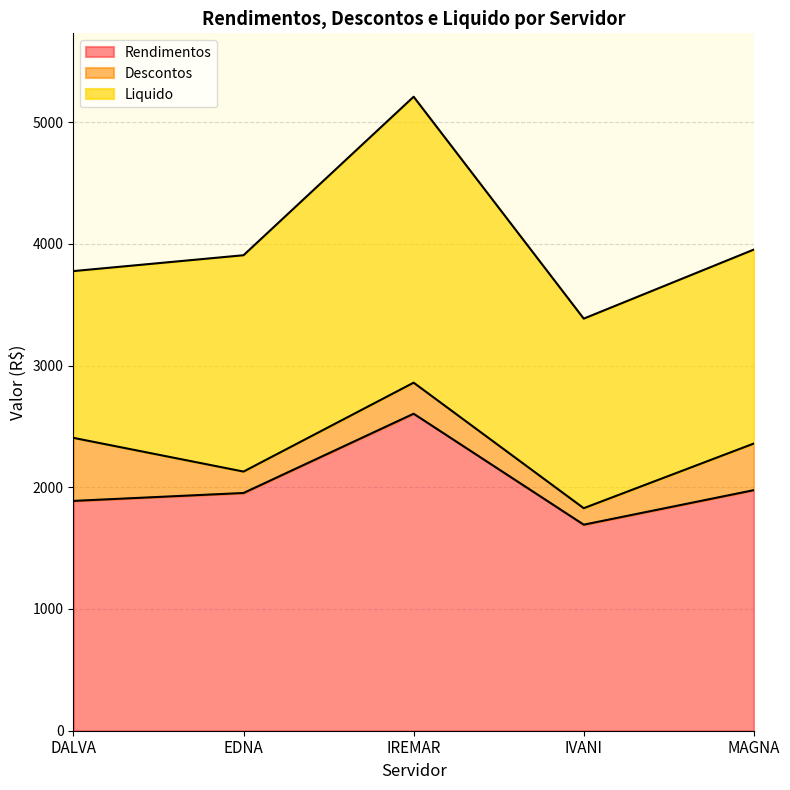

True or false: Rendimentos has more than 2 points higher than both neighbors.

False